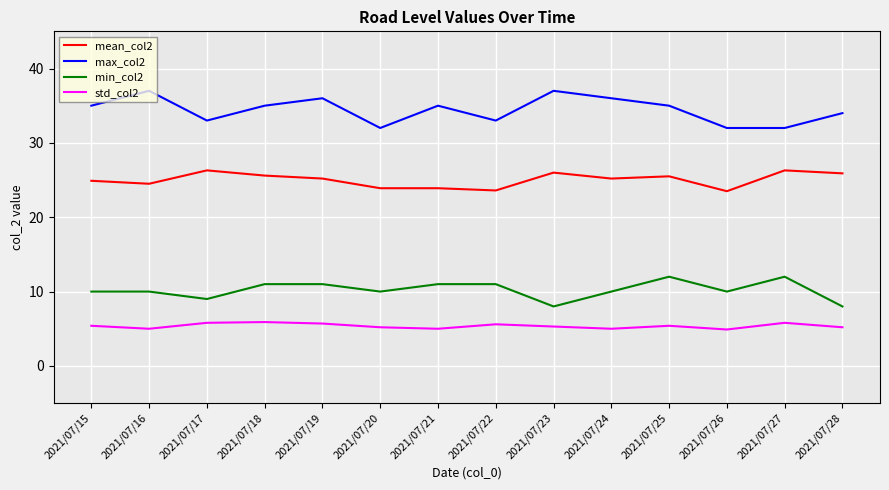

The value of min_col2 at 2021/07/18 is 6.0. True or false?

False